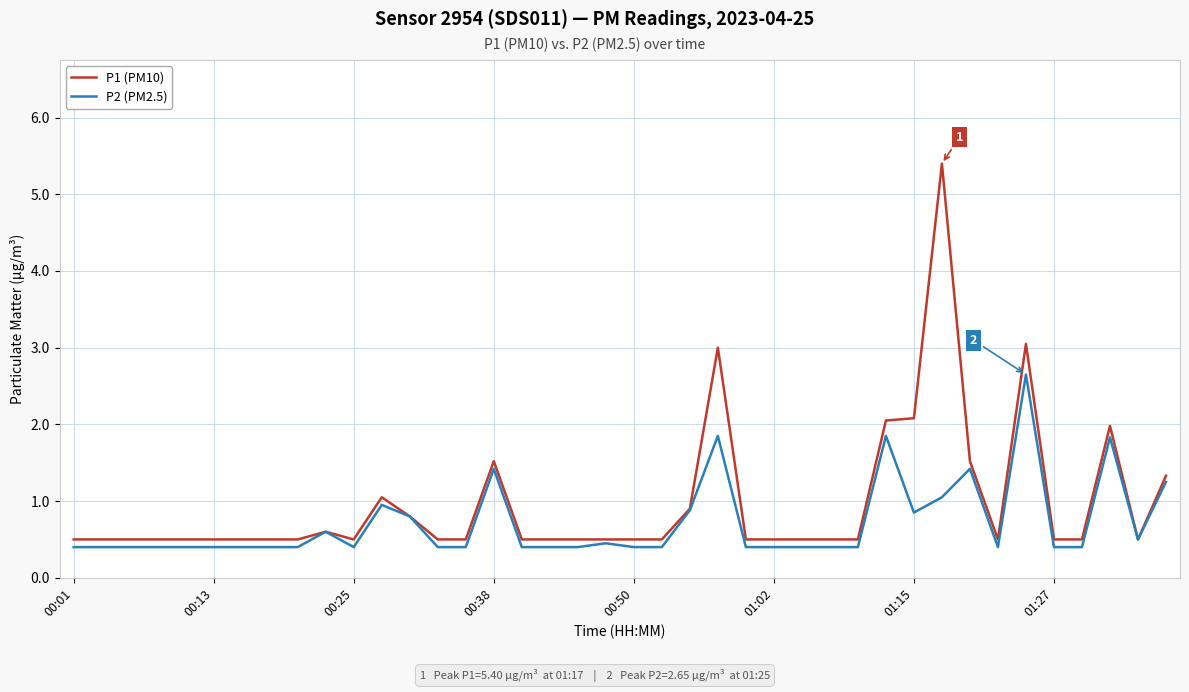

List the series in order of their peak value, highest first.

P1 (PM10), P2 (PM2.5)